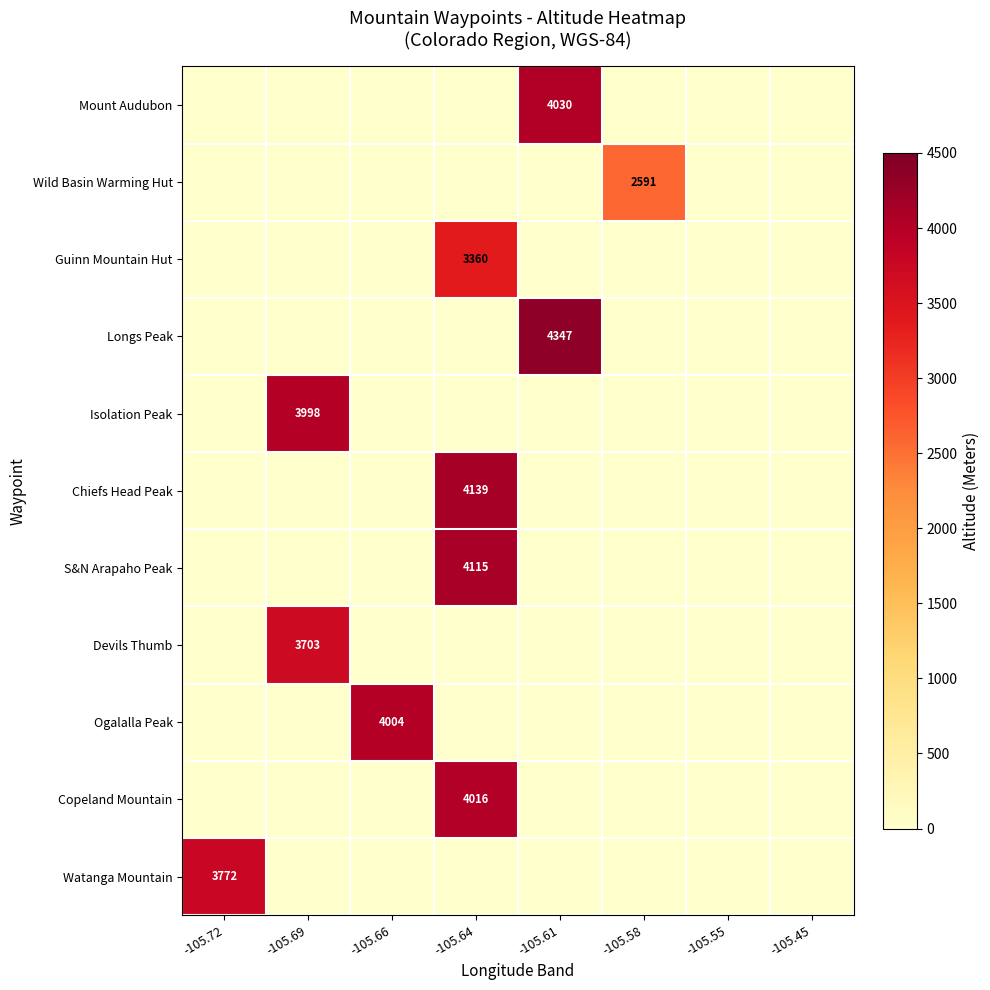

The value of Watanga Mountain at -105.72 is 772. True or false?

False